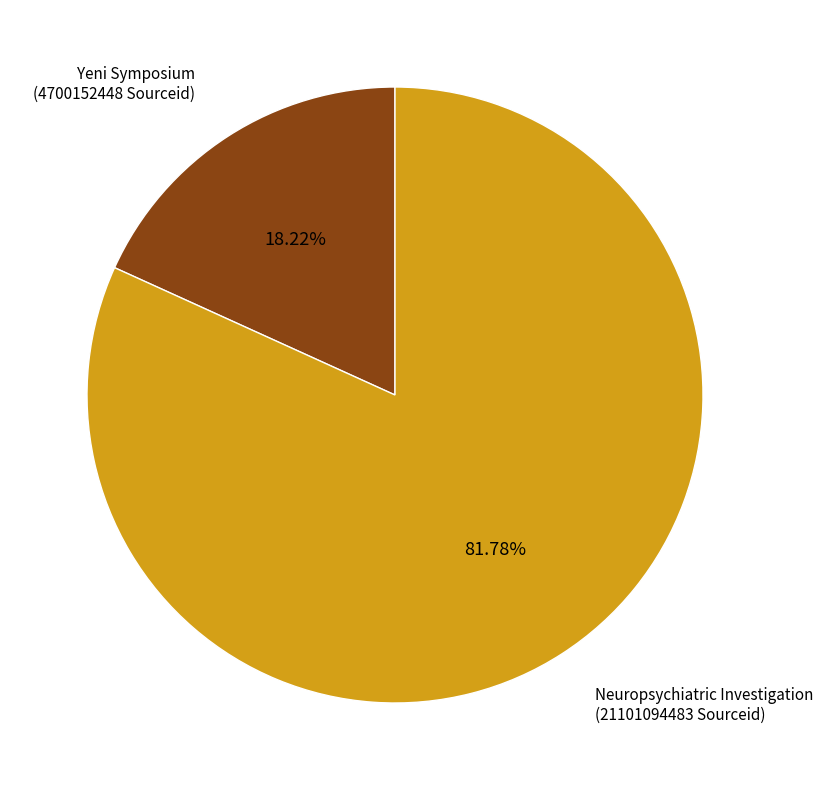

Does any single category account for the majority?

Yes